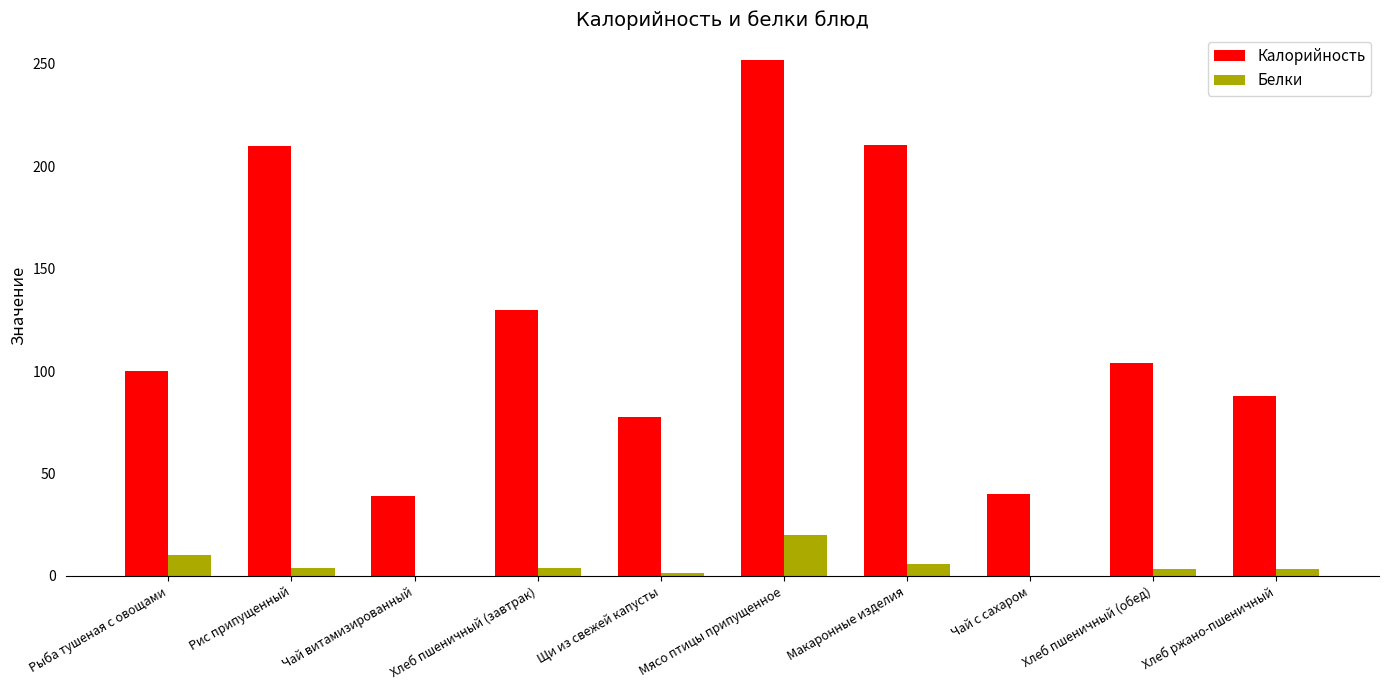

The Калорийность series shows 252.0 at Мясо птицы припущенное. True or false?

True